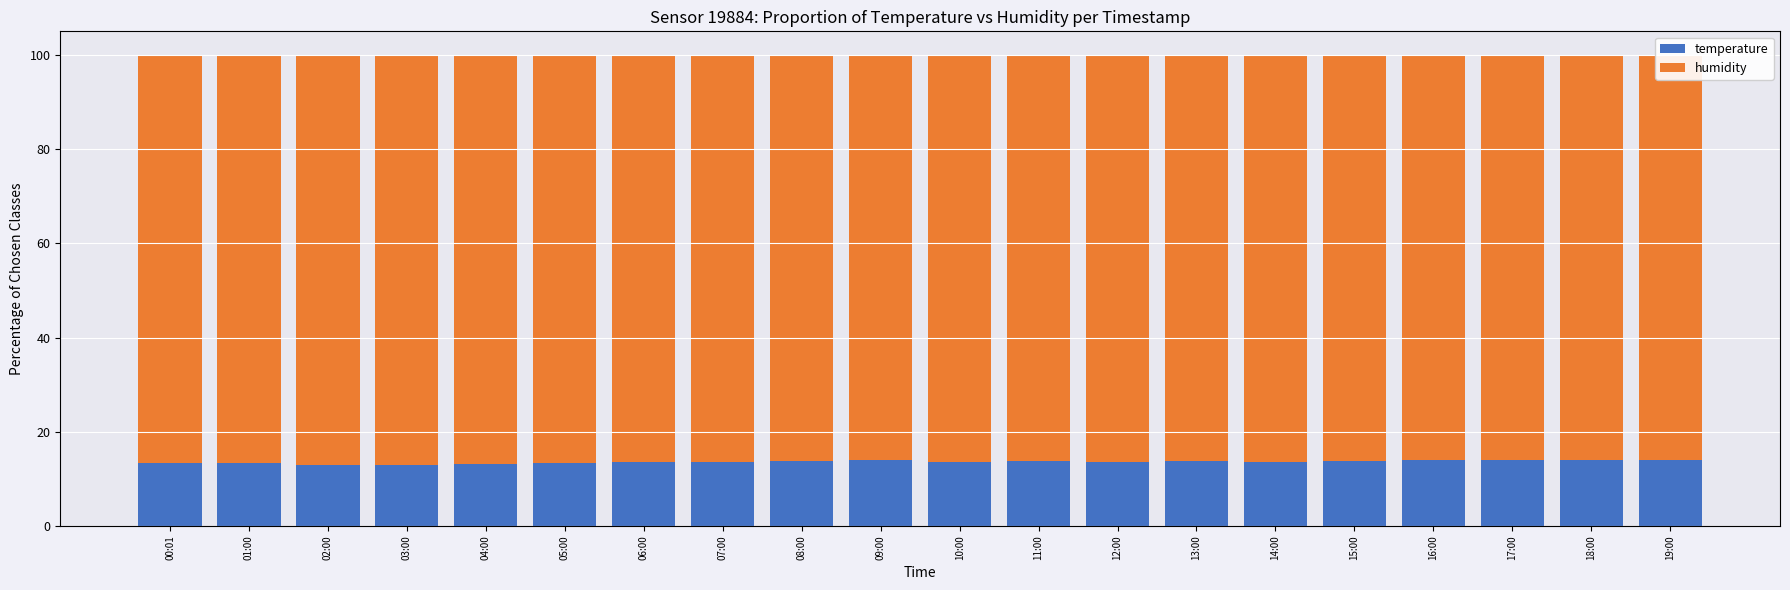

At 13:00, list the series in order from smallest to largest.

temperature, humidity